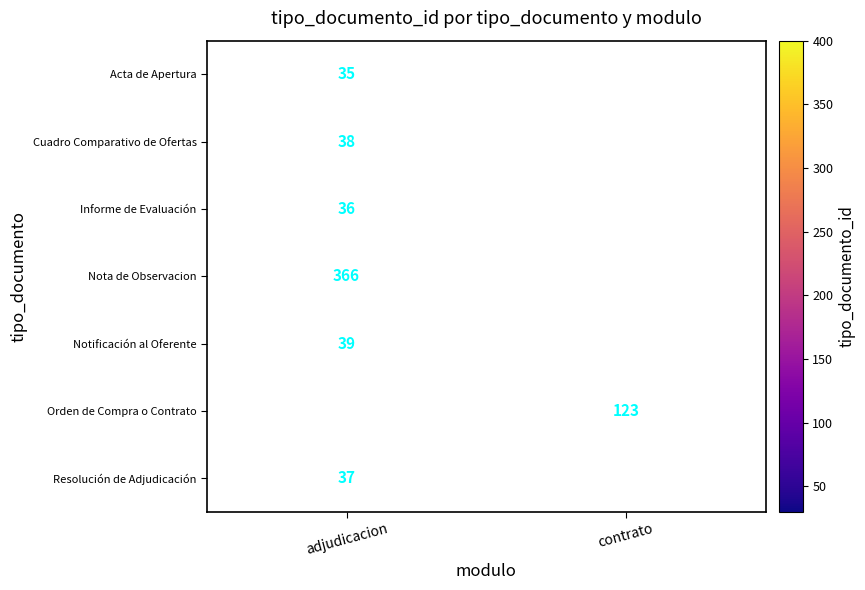

Is it true that Orden de Compra o Contrato equals 58 at contrato?

False